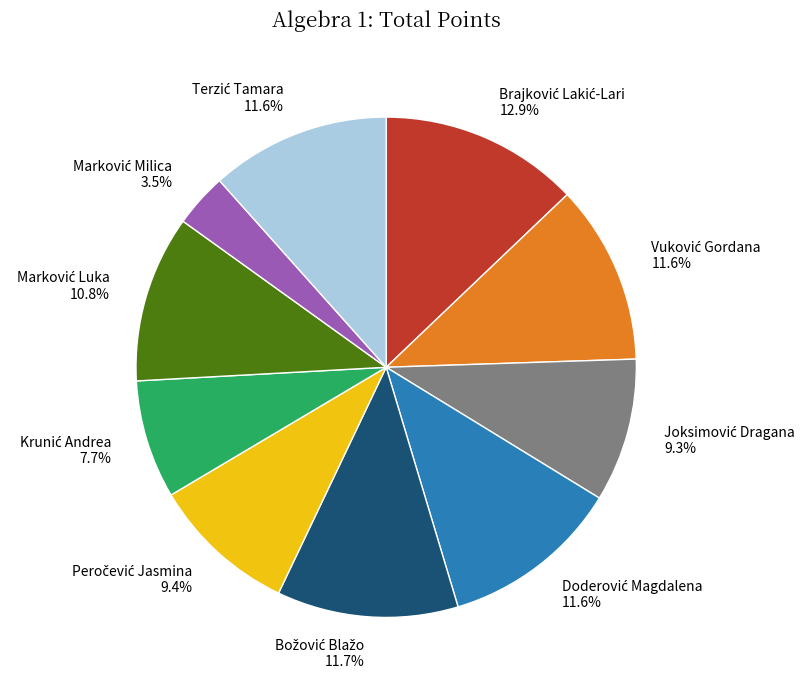

Is there any slice that represents more than half of the pie?

No